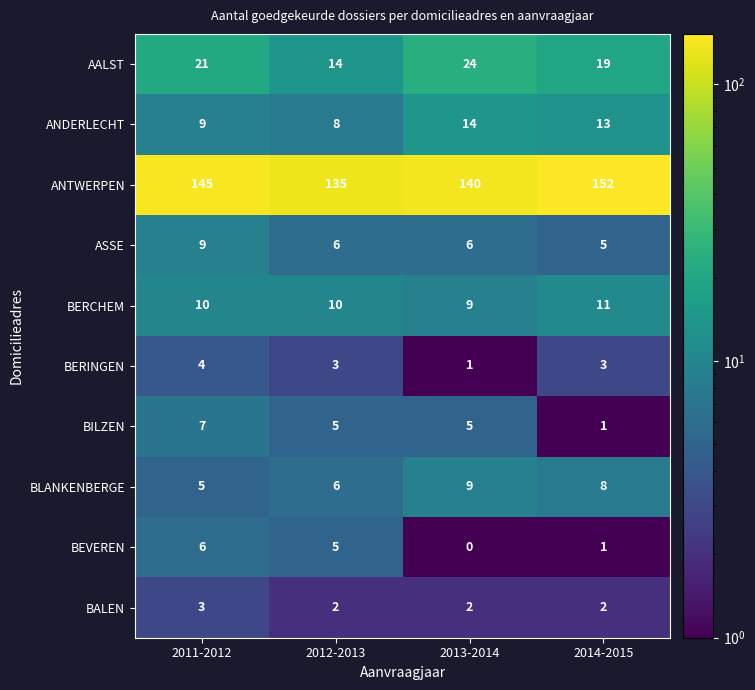

The BILZEN series shows 5 at 2012-2013. True or false?

True